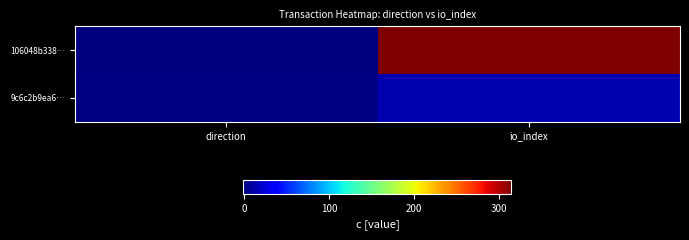

At io_index, list the series in order from smallest to largest.

9c6c2b9ea6…, 106048b338…